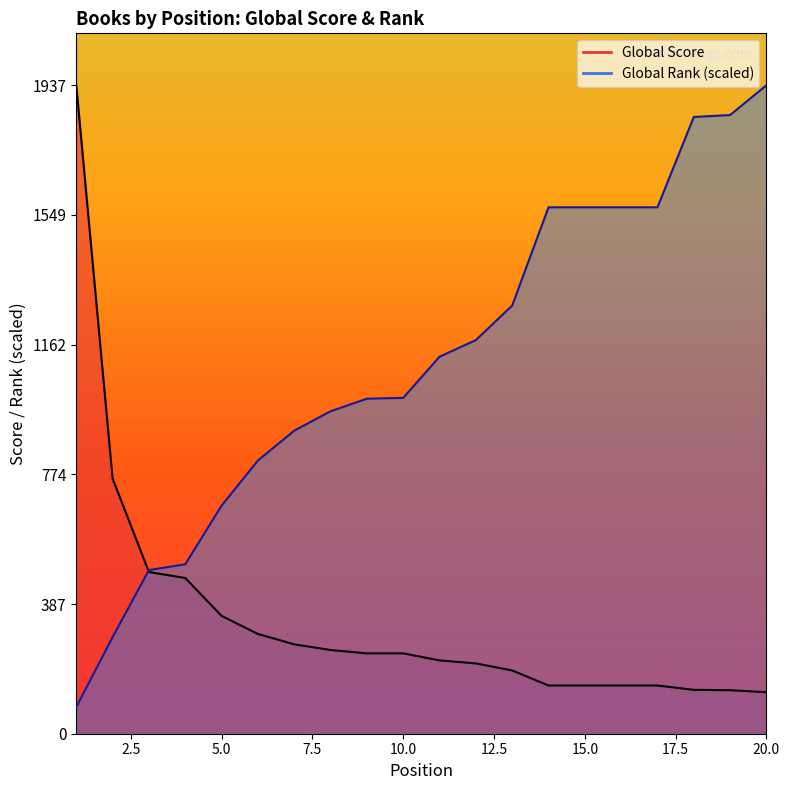

Reading right to left, extract all data points from this chart.

Global Score: 124.0	130.0	131.0	144.0	144.0	144.0	144.0	189.0	210.0	219.0	240.0	240.0	250.0	267.0	298.0	352.0	465.0	483.0	762.0	1937.0
Global Rank: 1937.0	1847.9	1842.2	1572.3	1572.3	1572.3	1572.3	1278.8	1175.7	1126.0	1003.2	1000.6	963.1	905.2	816.0	681.1	506.1	488.9	288.4	79.6